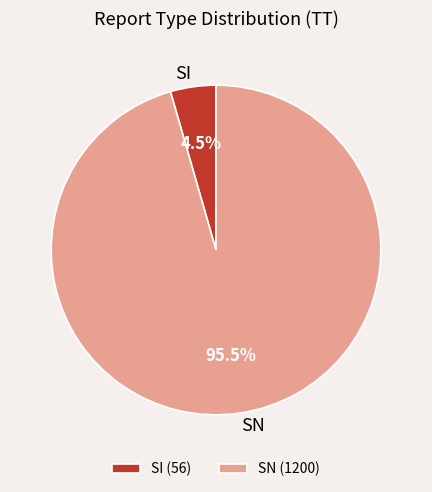

What is the ratio of the value at SI to the value at SN?

0.0